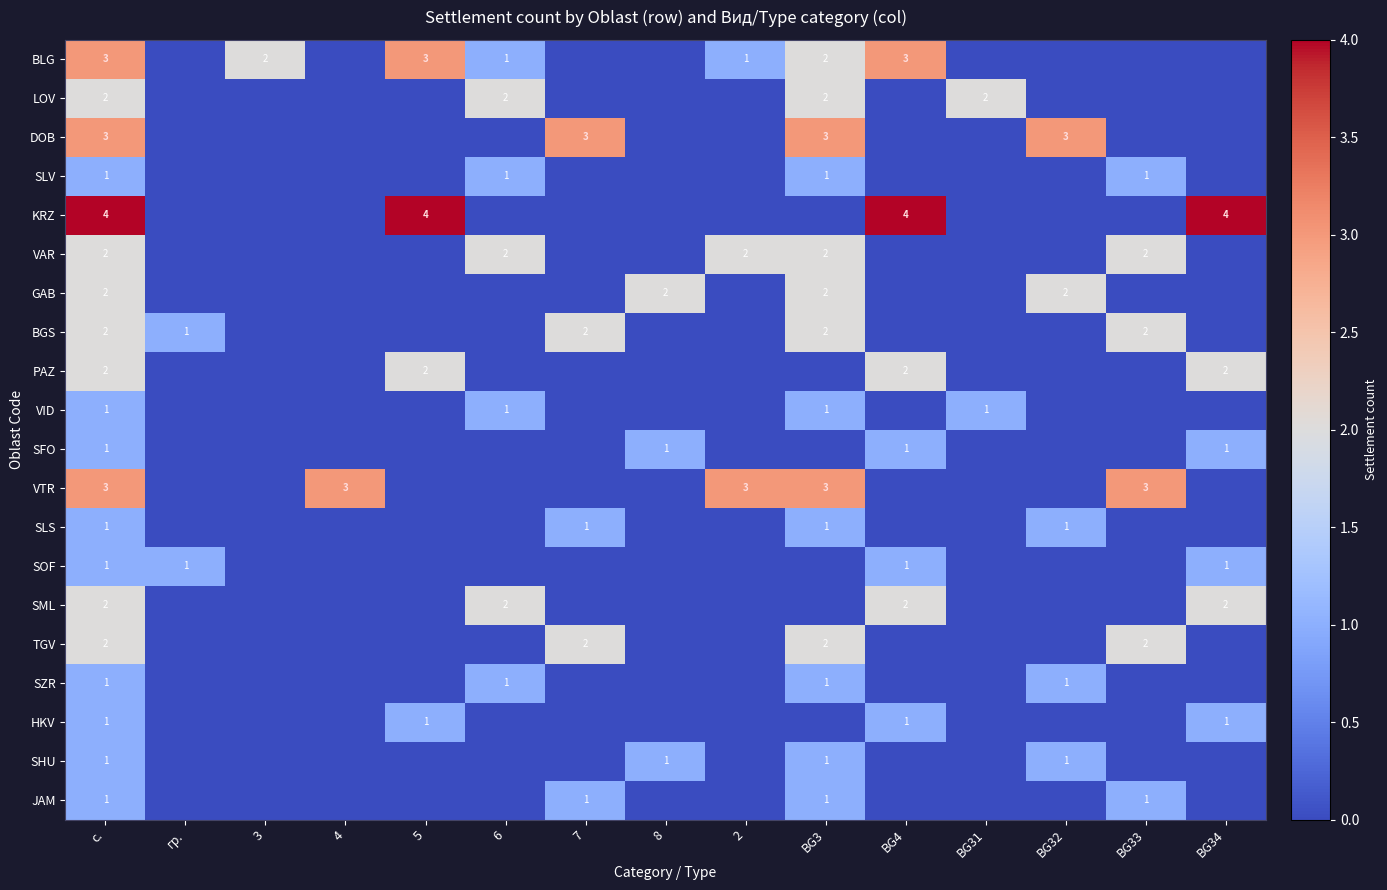

At which category is the sum across all series the highest?

с.